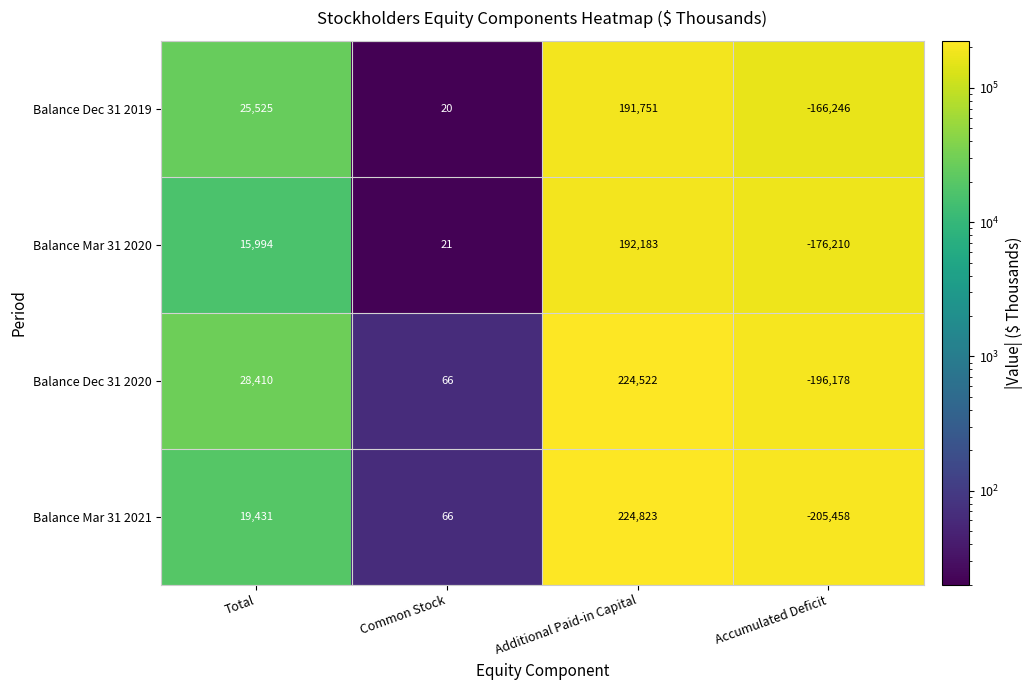

Count the number of data series in this chart.

4